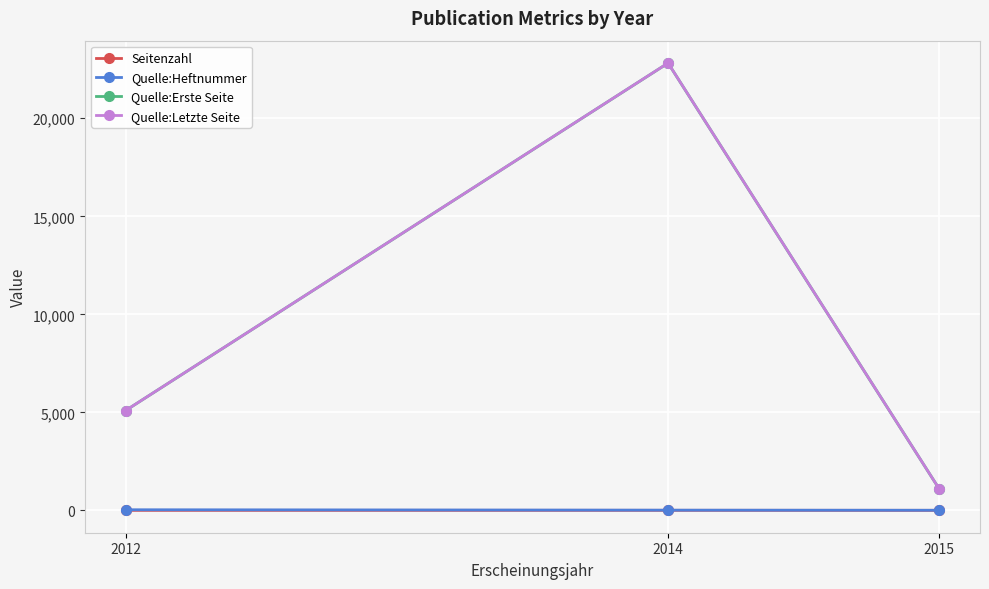

Is it true that Seitenzahl equals 2 at 2012?

True